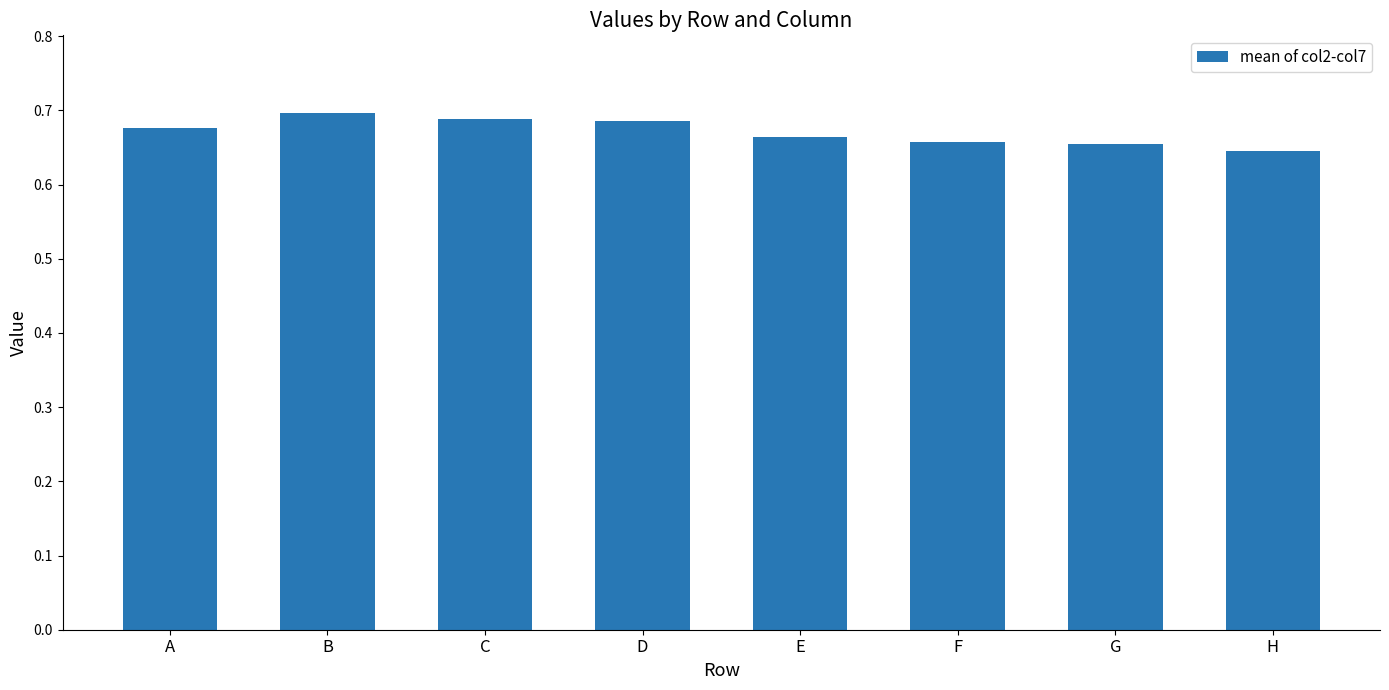

What is the difference between the maximum and minimum values?

0.1